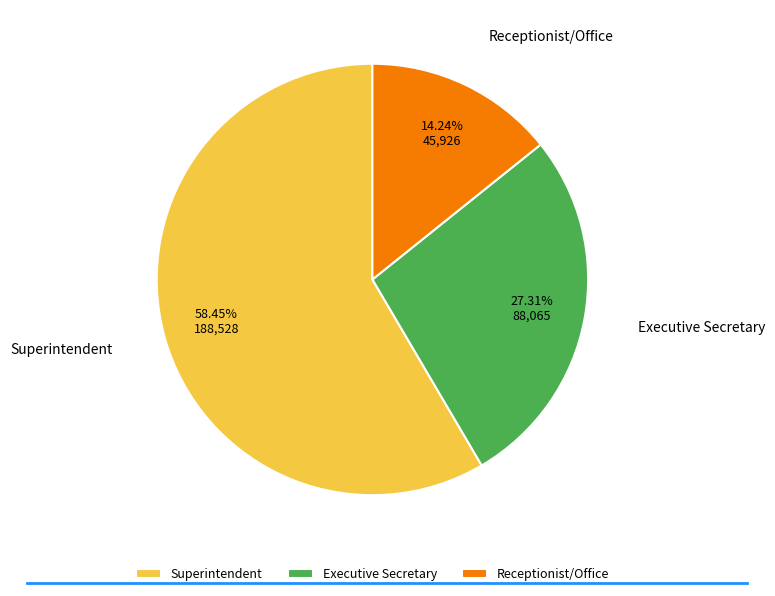

Is there a majority slice in this chart?

Yes